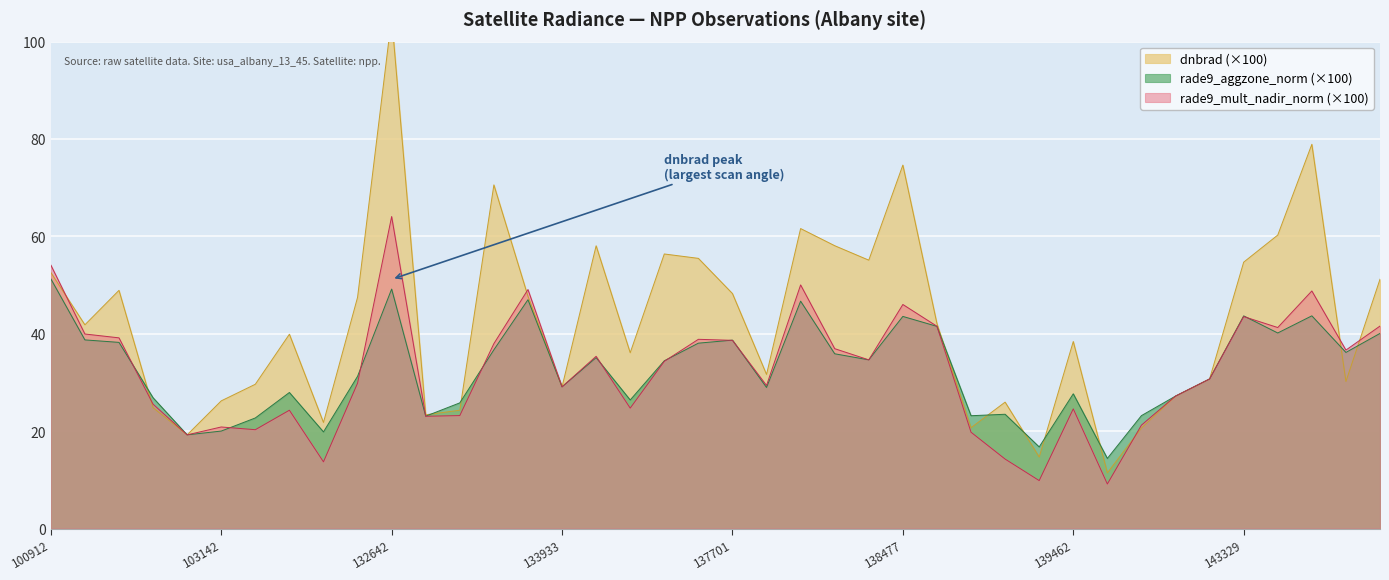

True or false: rade9_mult_nadir_norm has more than 2 interior local peaks.

True